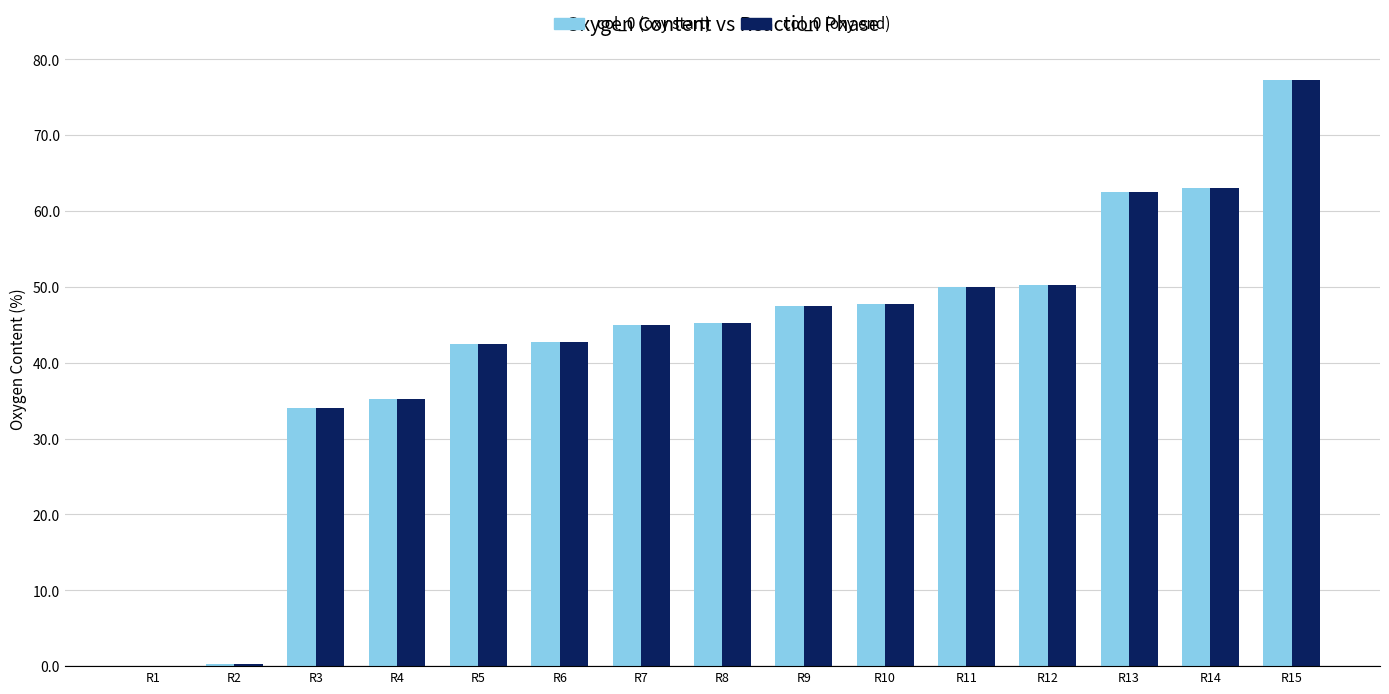

Does the chart contain stacked bars?

No